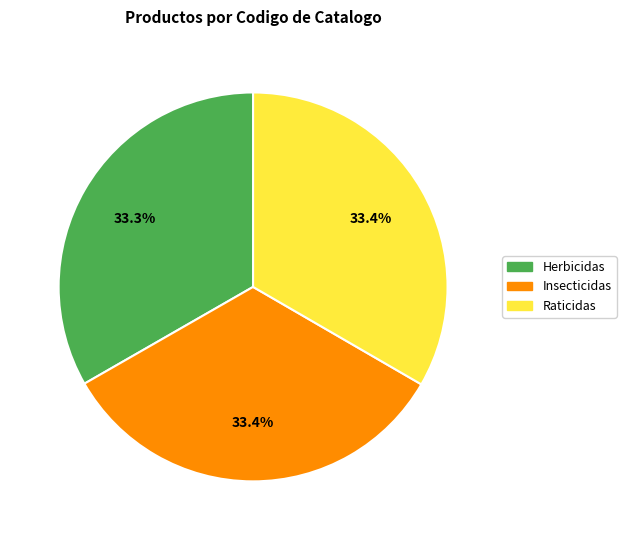

Is Herbicidas the majority of the pie?

No